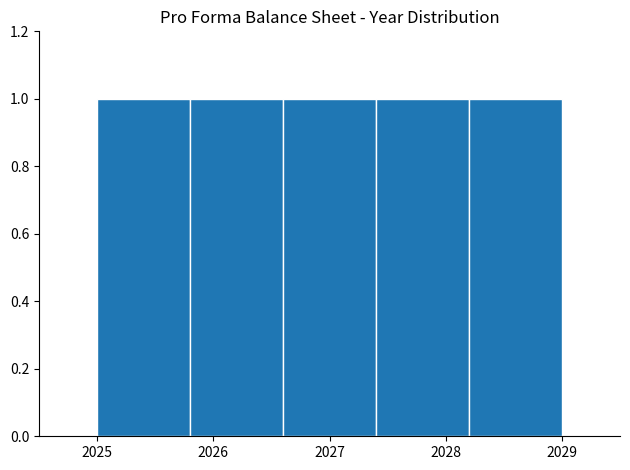

How tall is the bar that spans 2027.4 to 2028.2 on the x-axis? The values are not printed on the chart, so give them approximately, as read against the axis.

1